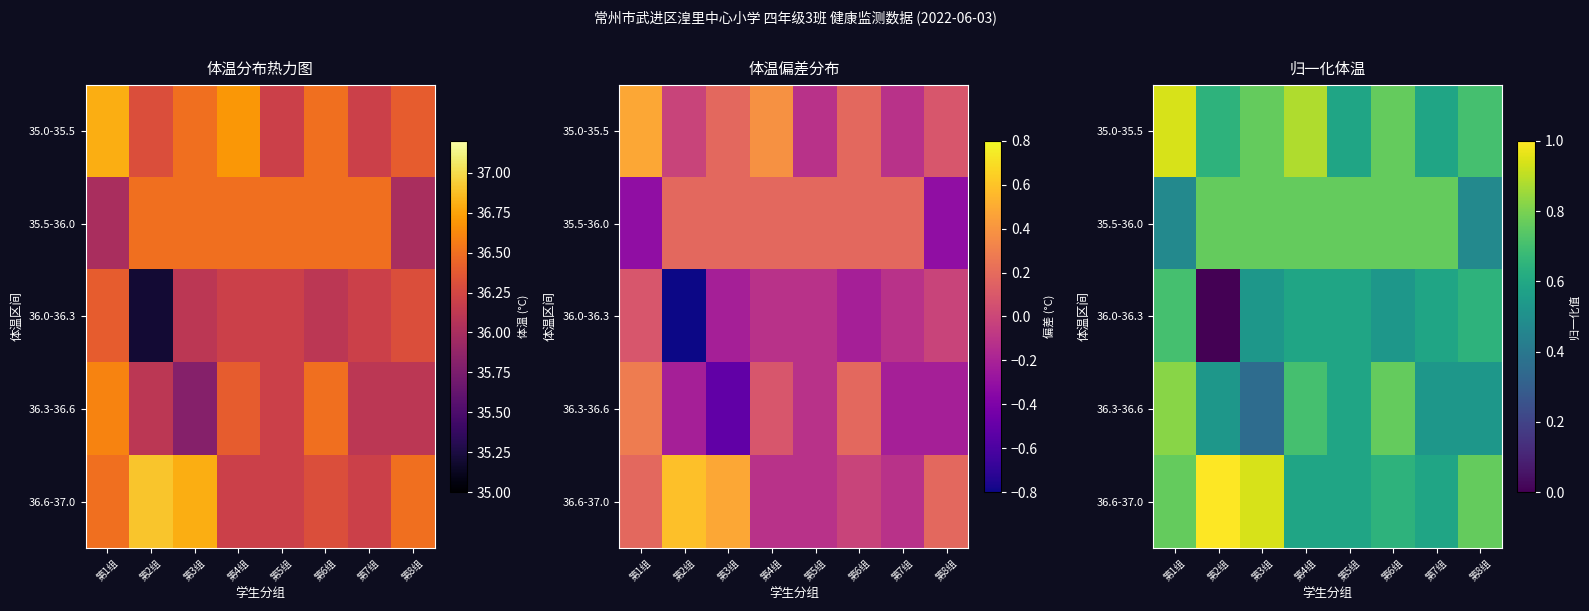

Is the value of 36.6-37.0 at 第3组 greater than the value of 36.3-36.6 at 第2组?

Yes